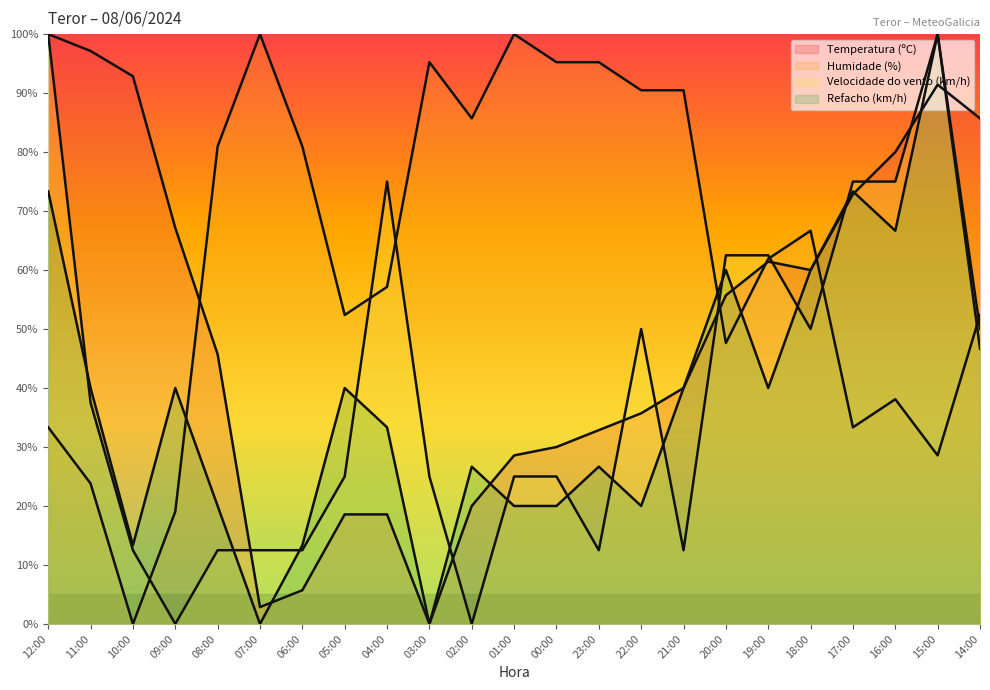

Between which two adjacent categories do Temperatura (ºC) and Humidade (%) first intersect?

09:00 and 08:00